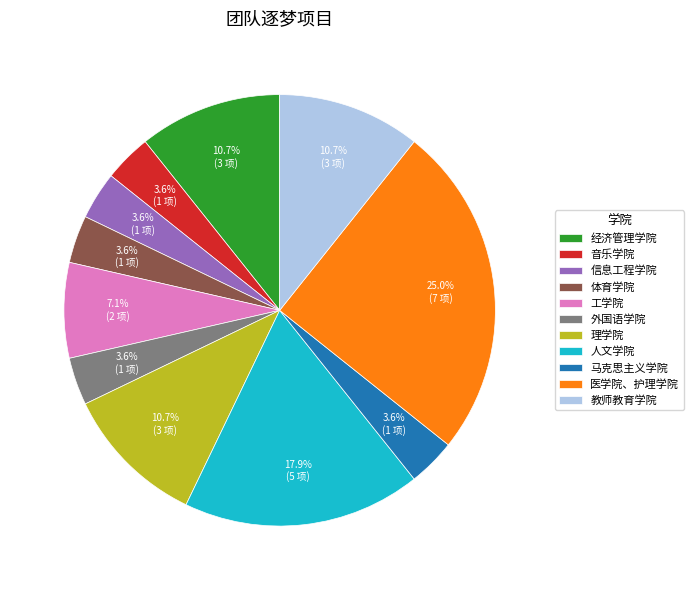

What is the total percentage of 理学院 and 经济管理学院?

21.4%